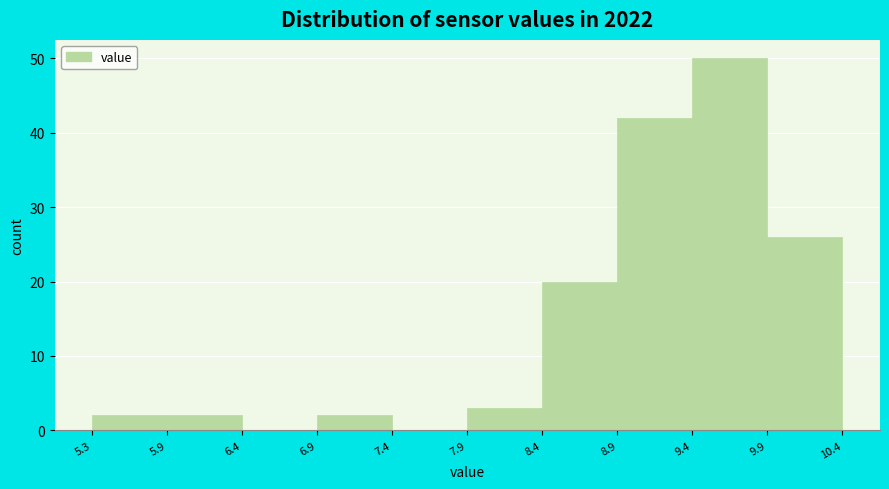

Reading left to right, transcribe this chart: for each bar, give the range it covers on the x-axis and its height. The values are not printed on the chart, so give them approximately, as read against the axis.

5.3 to 5.9: 2
5.9 to 6.4: 2
6.4 to 6.9: 0
6.9 to 7.4: 2
7.4 to 7.9: 0
7.9 to 8.4: 3
8.4 to 8.9: 20
8.9 to 9.4: 42
9.4 to 9.9: 50
9.9 to 10.4: 26